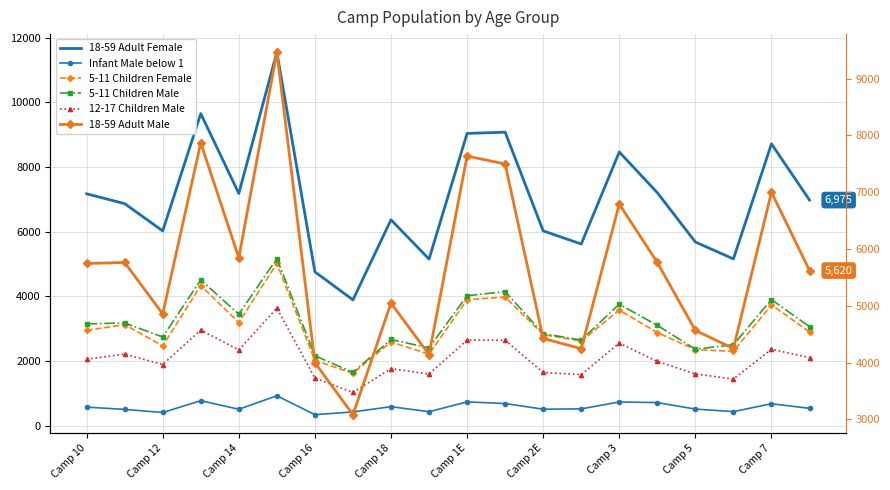

Which series has the largest total across all categories?

18-59 Adult Female